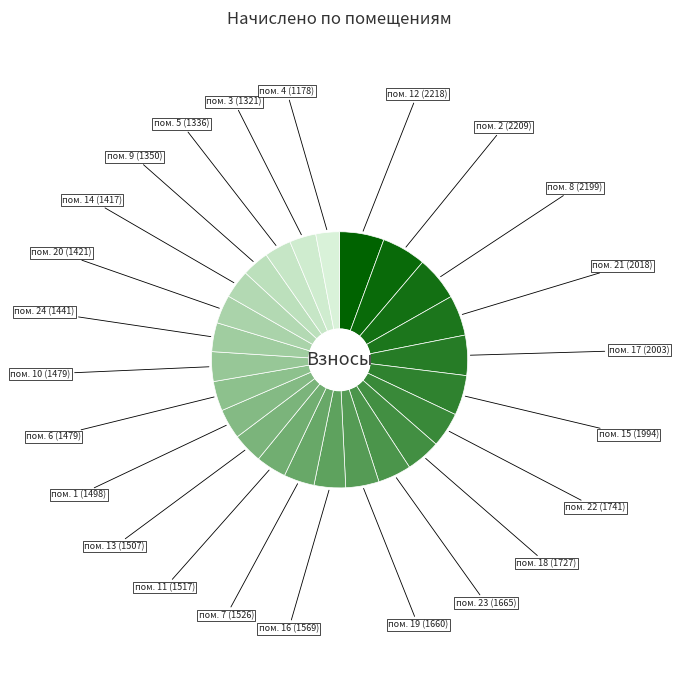

Rank the categories by value from highest to lowest.

12, 2, 8, 21, 17, 15, 22, 18, 23, 19, 16, 7, 11, 13, 1, 6, 10, 24, 20, 14, 9, 5, 3, 4